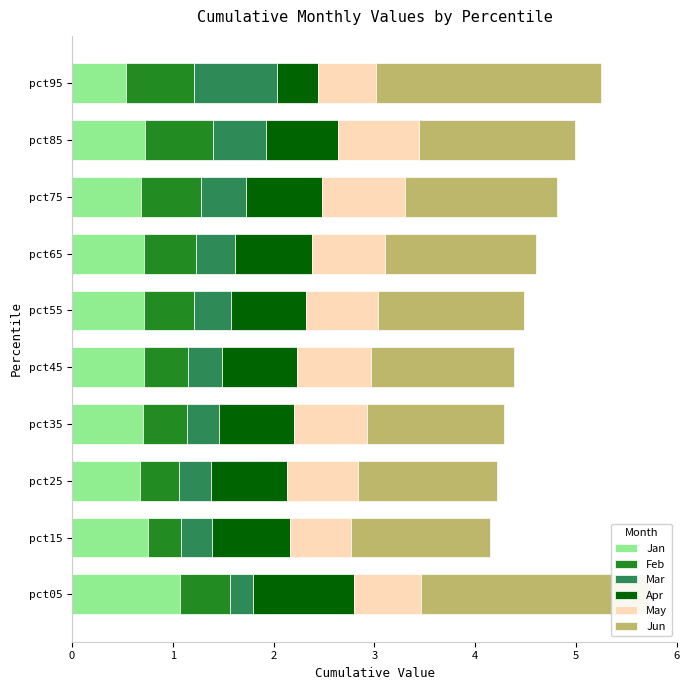

What is the approximate value of Jun at pct85?

1.5